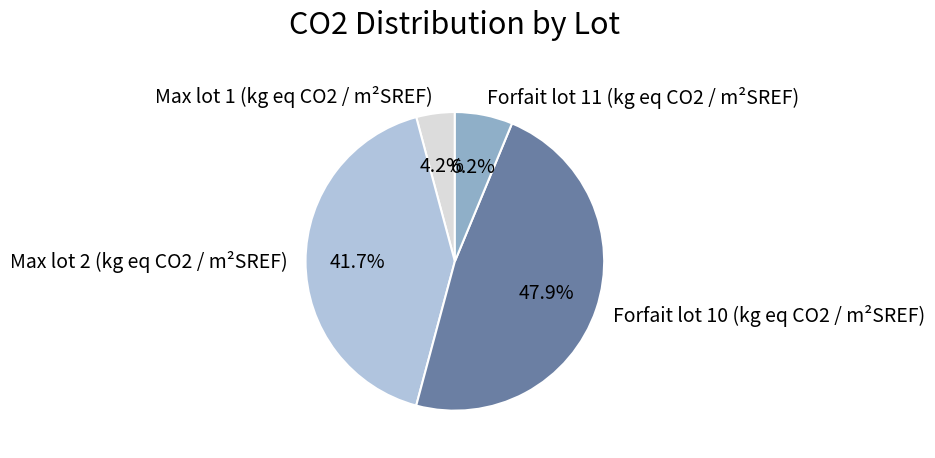

Rank the categories by value from lowest to highest.

Max lot 1 (kg eq CO2 / m²SREF), Forfait lot 11 (kg eq CO2 / m²SREF), Max lot 2 (kg eq CO2 / m²SREF), Forfait lot 10 (kg eq CO2 / m²SREF)